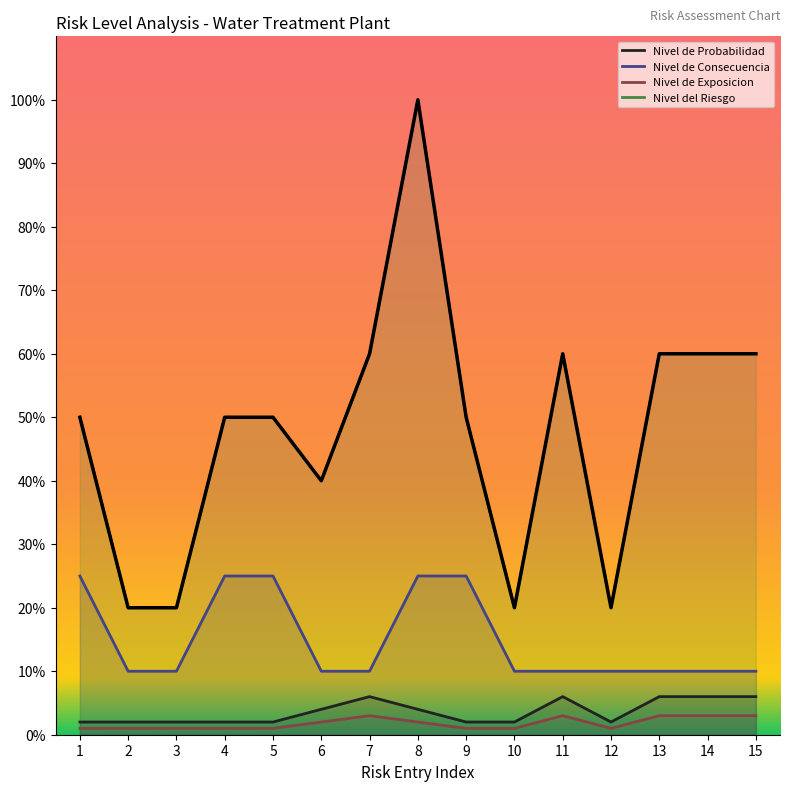

Count the number of categories in the chart.

15